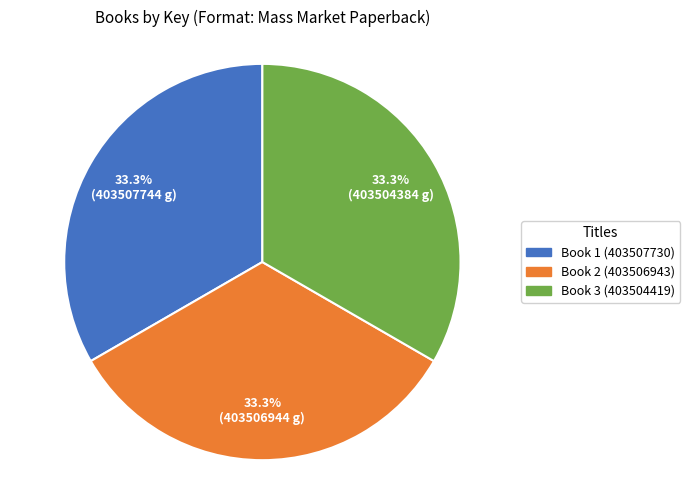

Is there any slice that represents more than half of the pie?

No